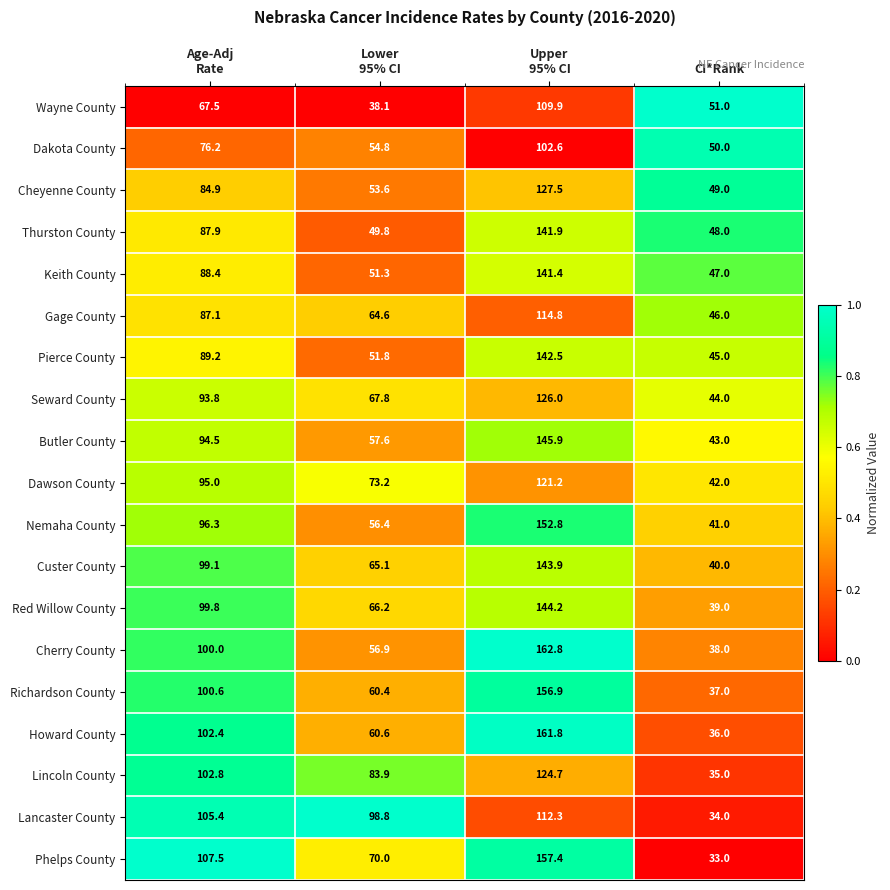

What is the minimum value for Keith County?

47.0